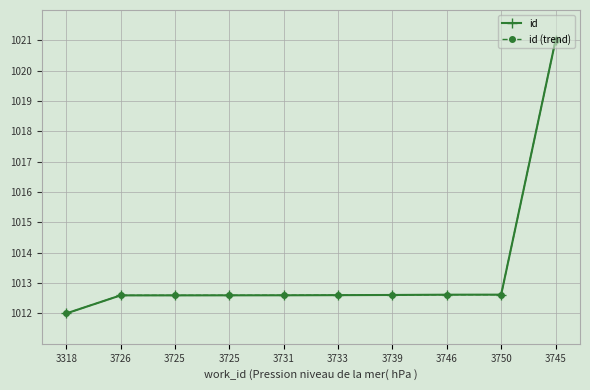

The id (trend) series shows 1012.6 at 3726. True or false?

True